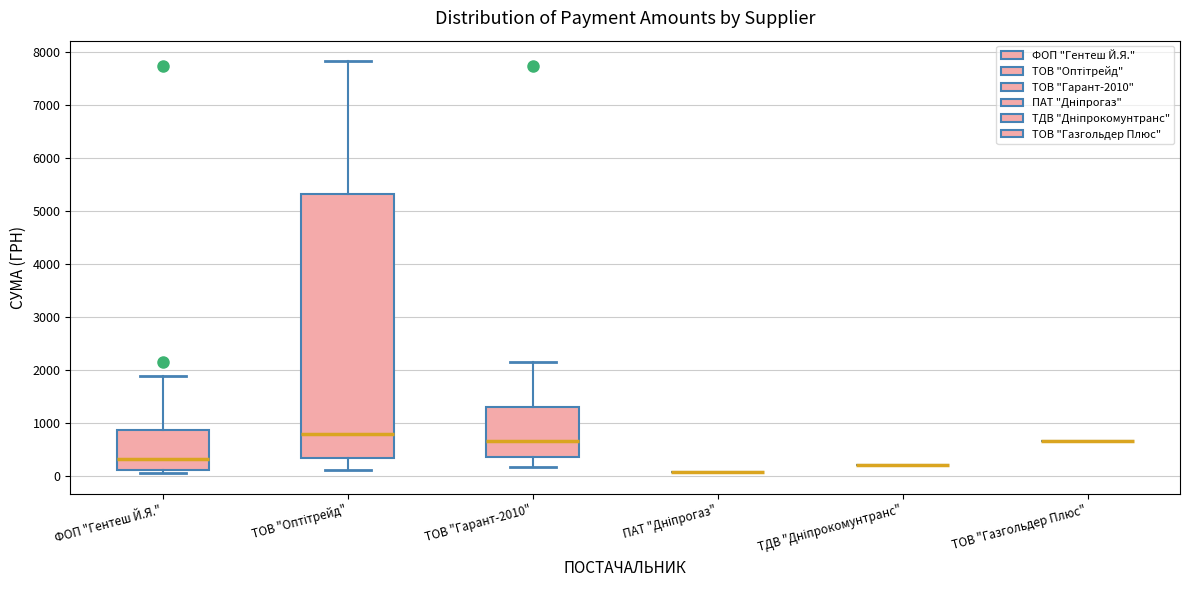

Comparing the boxes themselves (not the whiskers), which one is the tallest?

ТОВ "Оптітрейд"